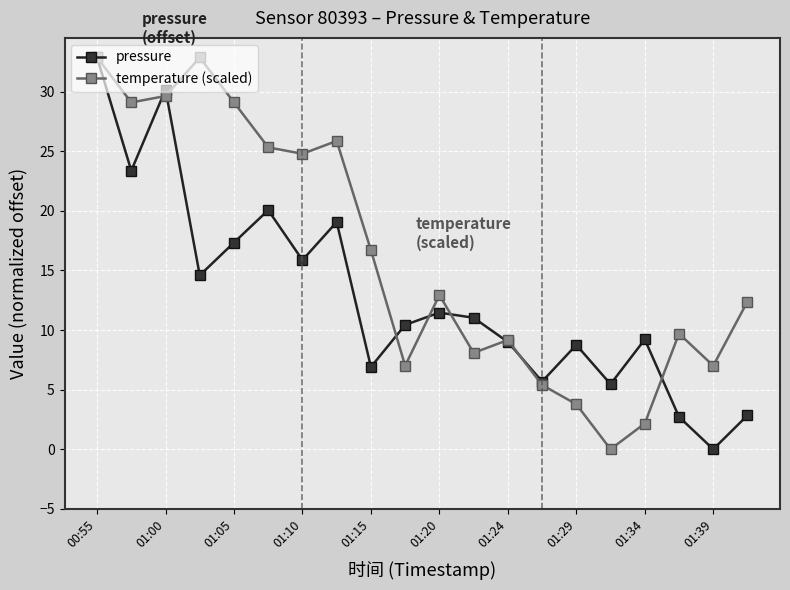

What is the value of the pressure point at the 17th from the left?

9.2